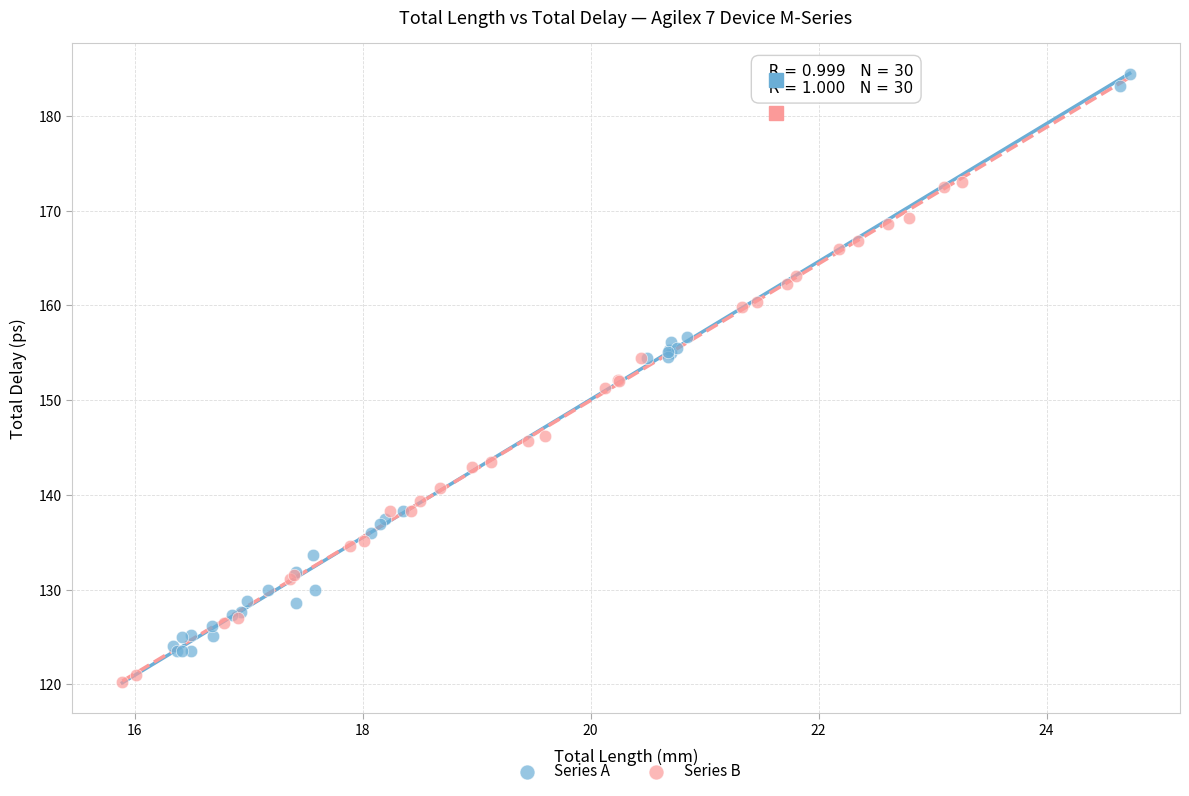

Which series has the widest spread of Y values?

Series A